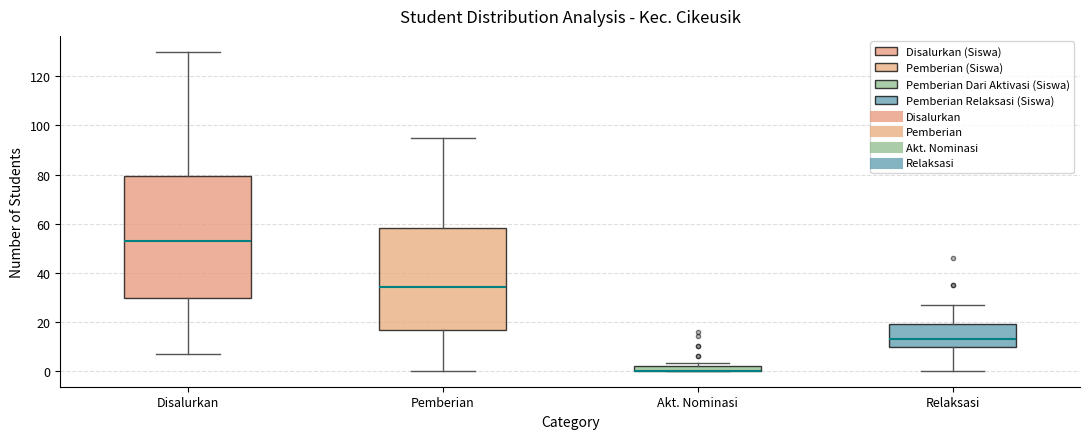

Which box is the tallest, from its lower edge to its upper edge?

Disalurkan